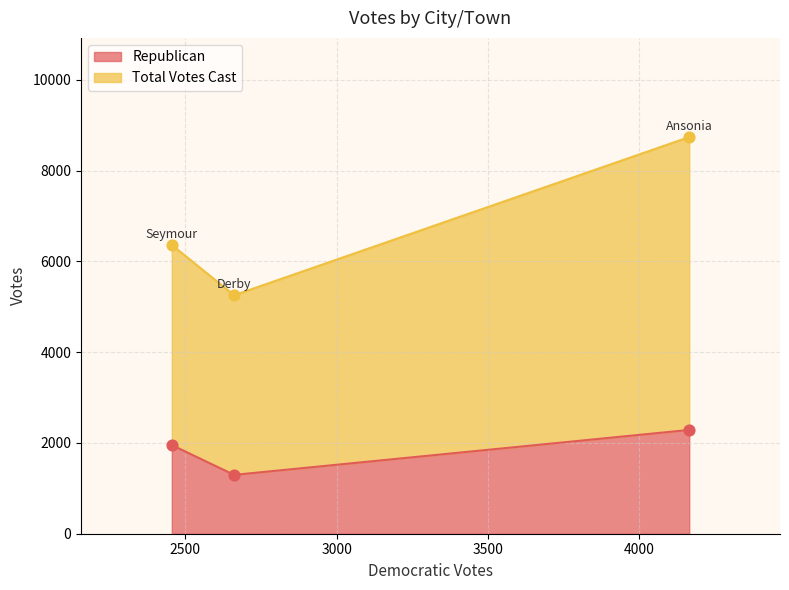

Which series has the largest total across all categories?

Total Votes Cast